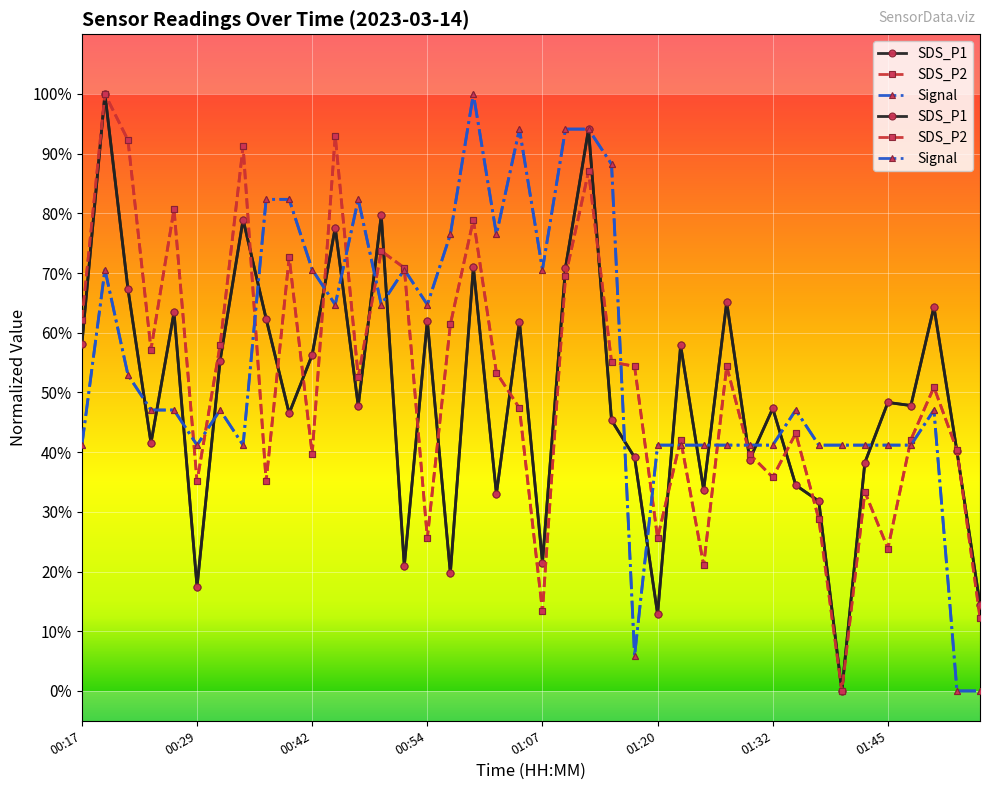

What is the total value across all series at 00:49?

2.2